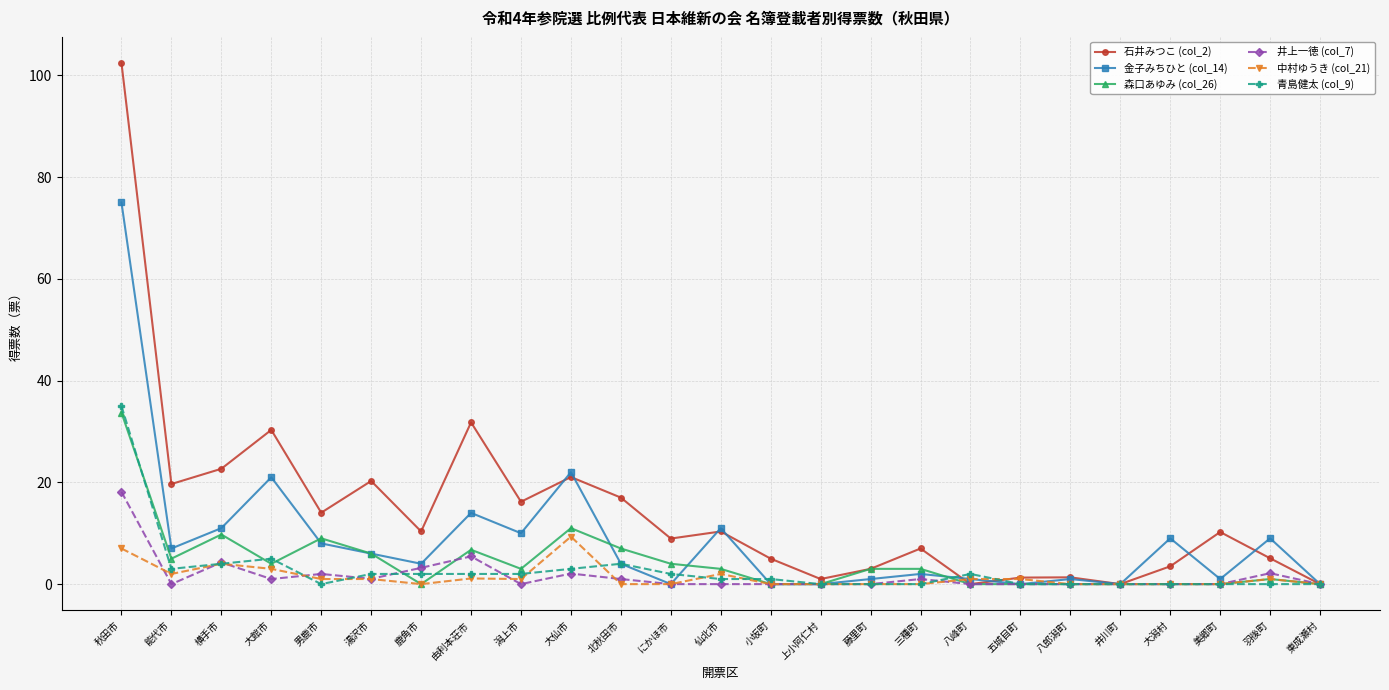

What is the difference between the 井上一徳 (col_7) values at 由利本荘市 and 八郎潟町?

5.5